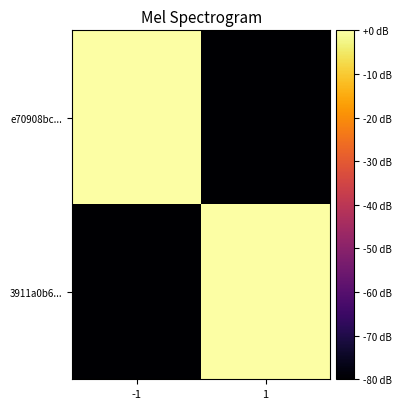

At which category does the chart reach its minimum across all series?

1